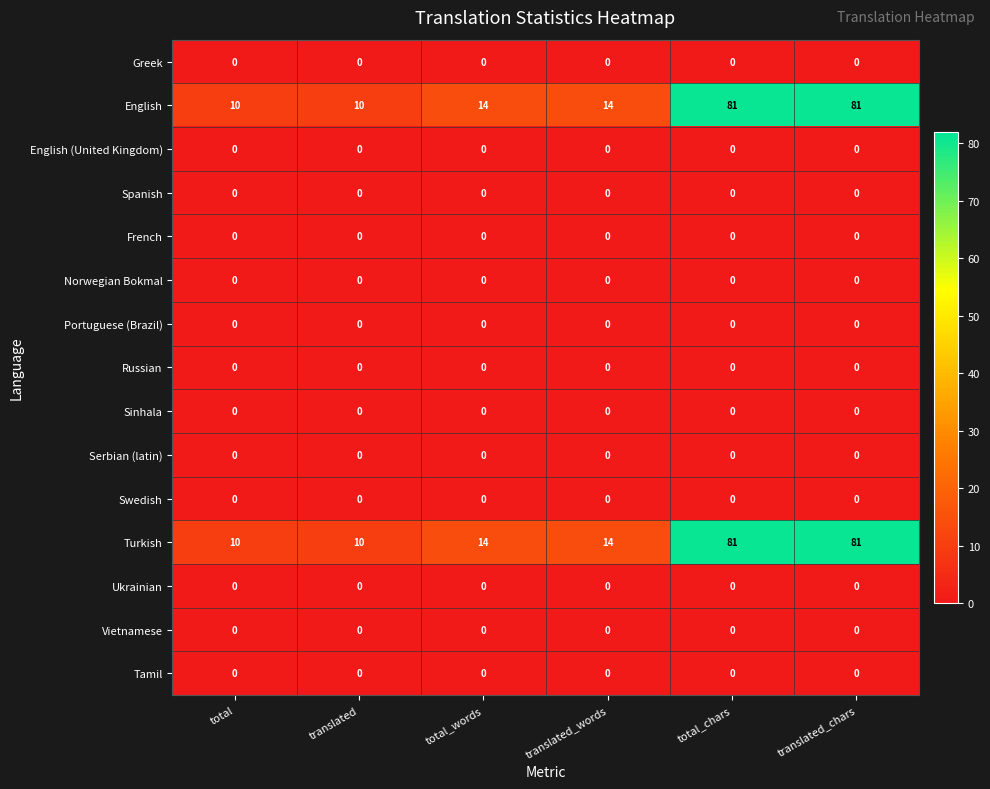

What is the difference between the highest and lowest values at total?

10